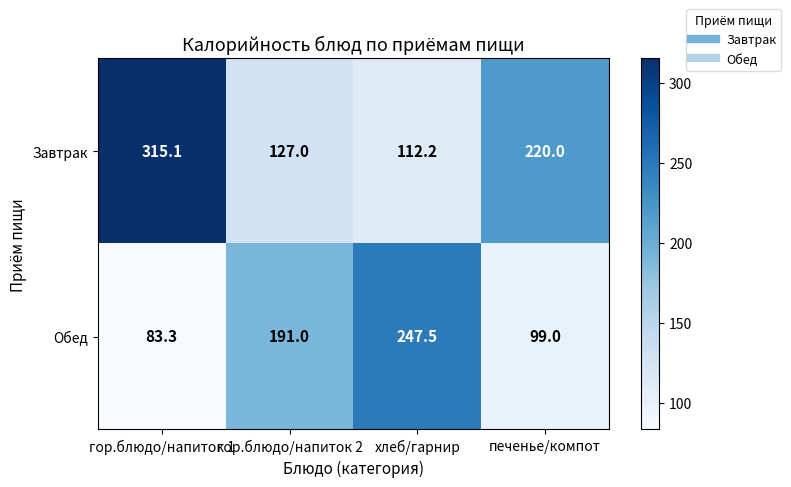

Reading left to right, list all the values displayed in this chart.

Завтрак: гор.блюдо/напиток 1=315.1	гор.блюдо/напиток 2=127.0	хлеб/гарнир=112.2	печенье/компот=220.0
Обед: гор.блюдо/напиток 1=83.3	гор.блюдо/напиток 2=191.0	хлеб/гарнир=247.5	печенье/компот=99.0